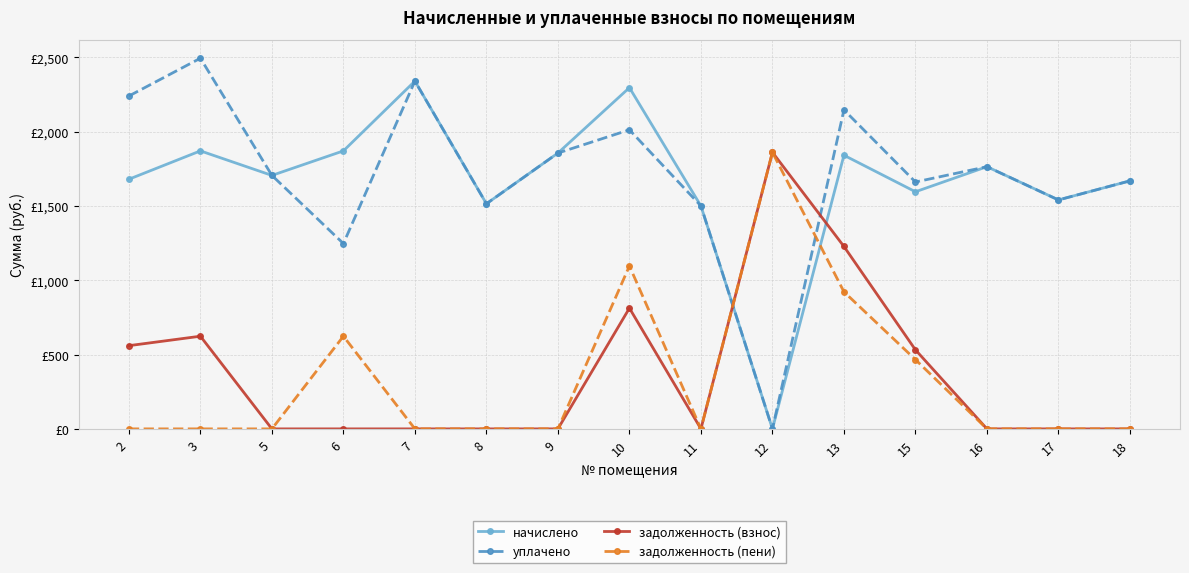

What are all the series names shown in the legend?

начислено, уплачено, задолженность (взнос), задолженность (пени)